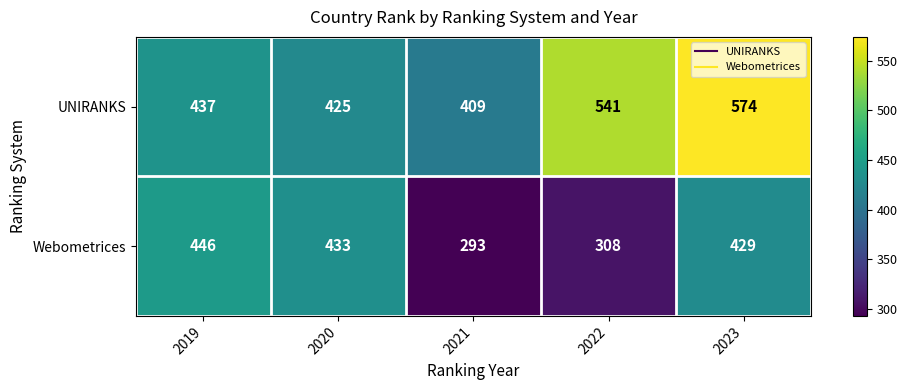

At how many categories does at least one series exceed 401?

5